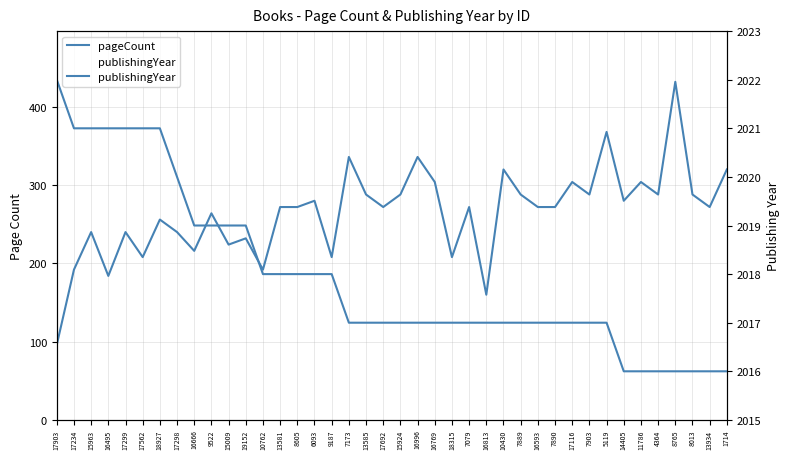

At which category does the chart reach its minimum across all series?

17903